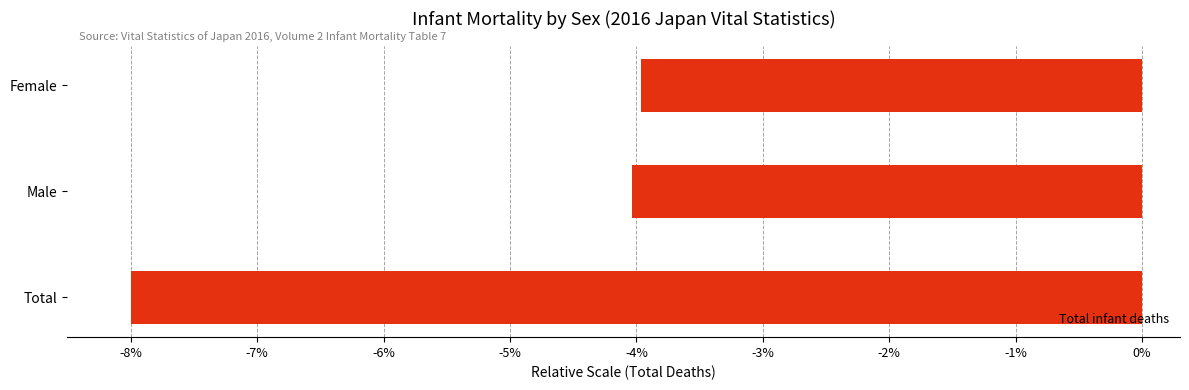

What is the average value?

-5.3